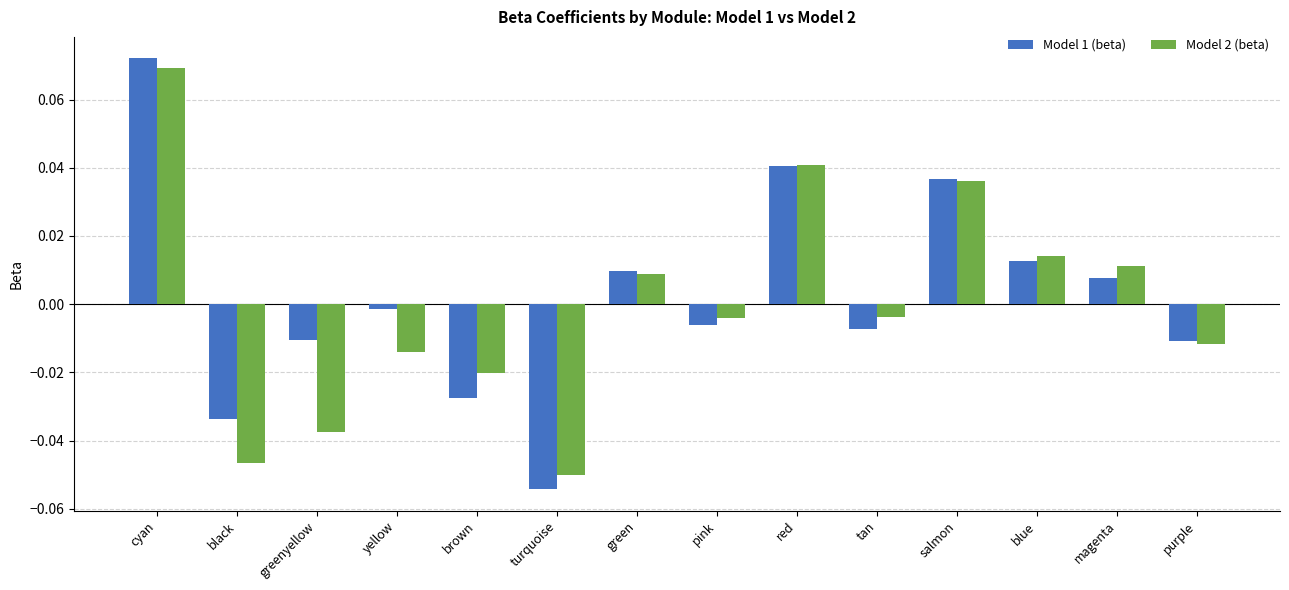

Is it true that Model 2 (beta) equals 0.0 at green?

True